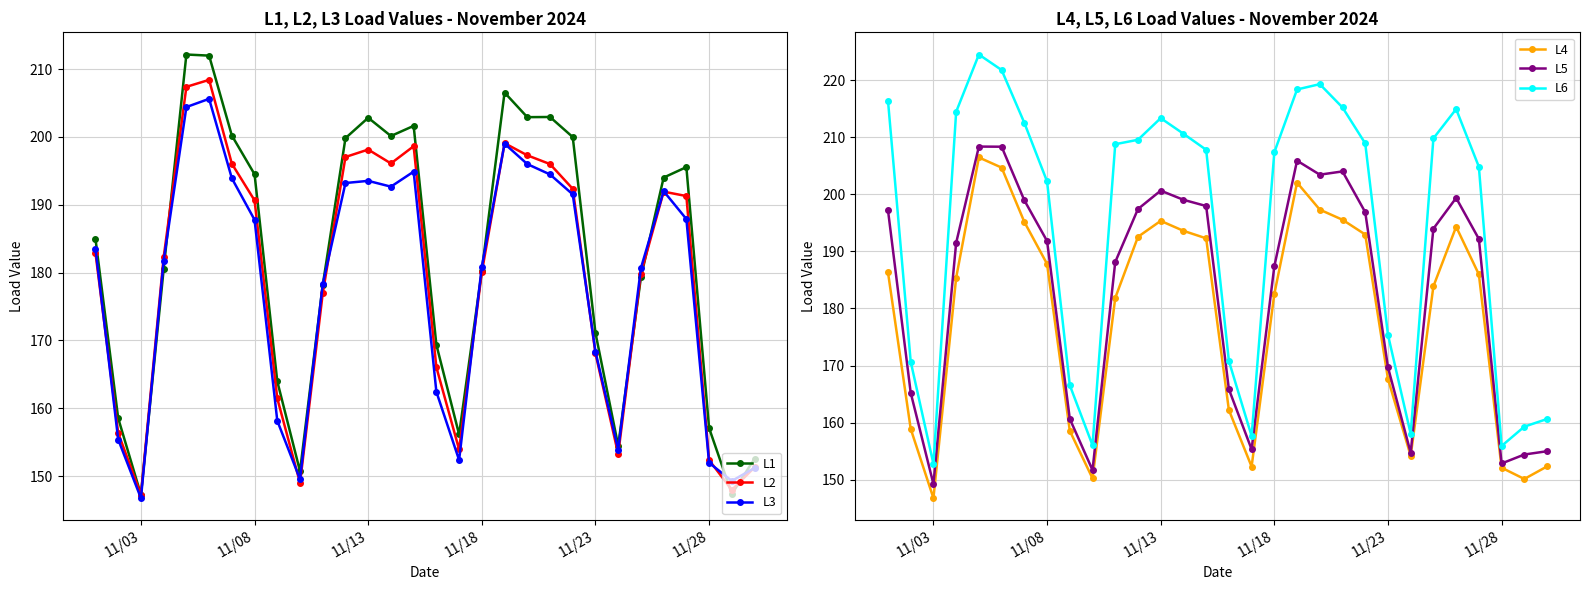

True or false: L5 has more than 1 interior local peaks.

True